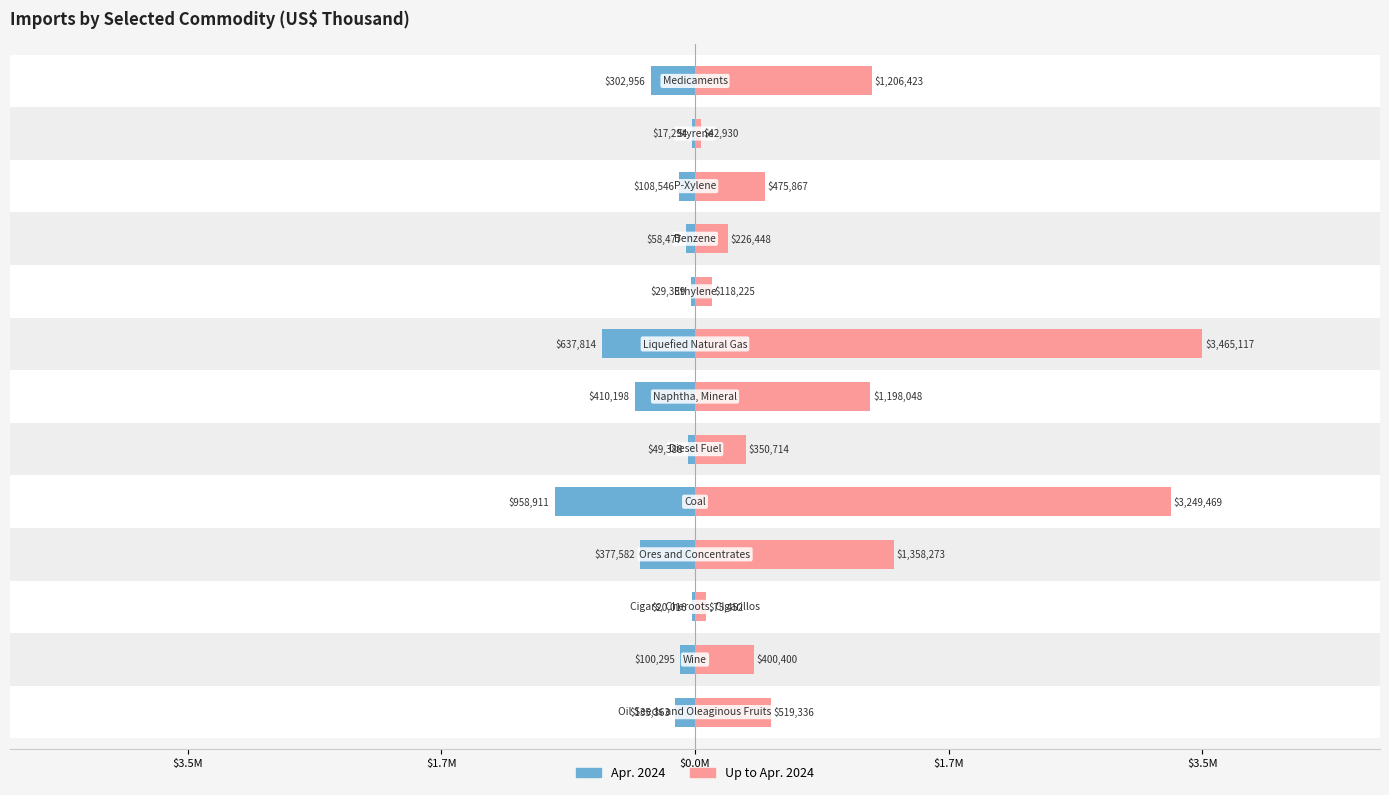

How many groups of bars are there?

13